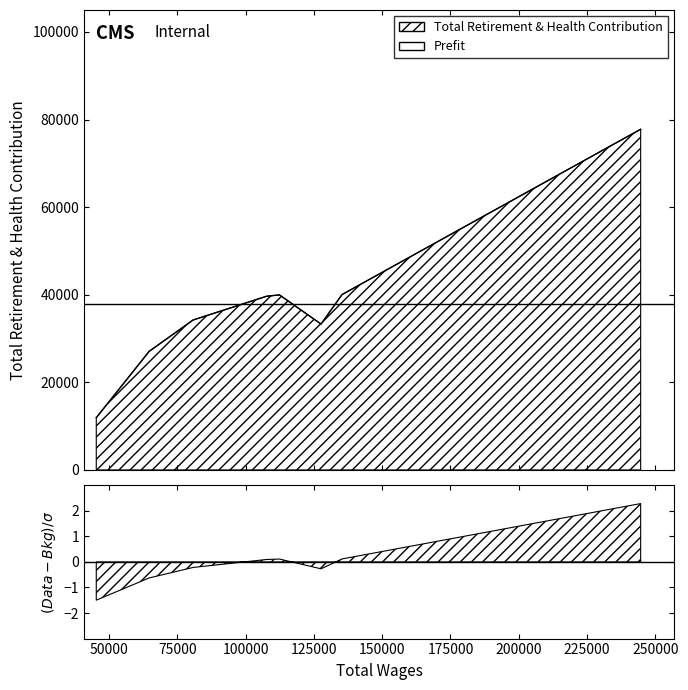

Does the chart have visible grid lines?

No